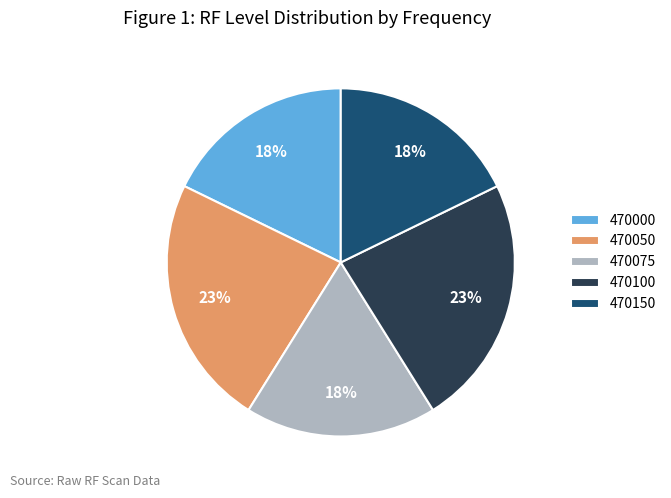

Count the number of slices in the pie.

5